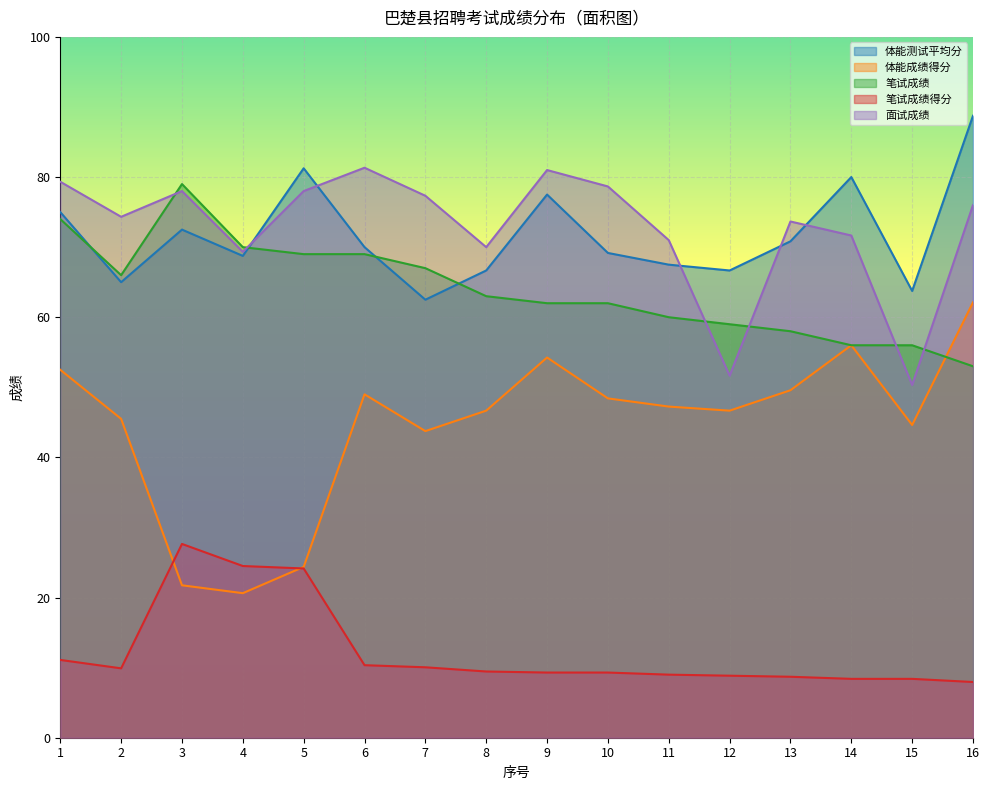

At how many categories does at least one series exceed 38?

16